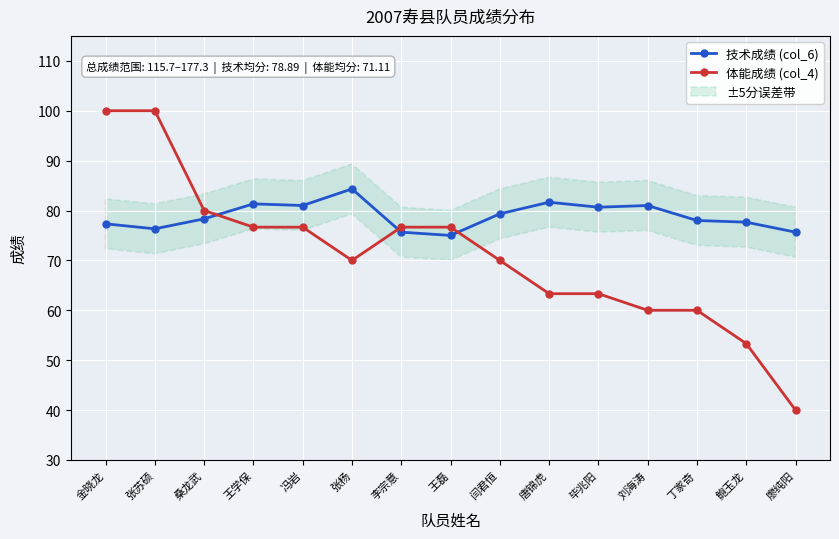

What is the total value across all series at 唐锦虎?

145.0